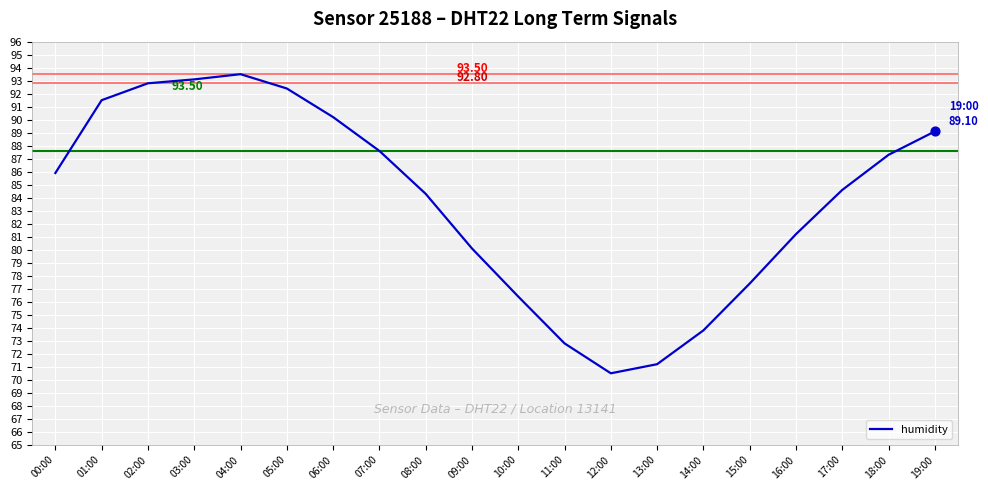

Between 15:00 and 03:00, which is larger?

03:00